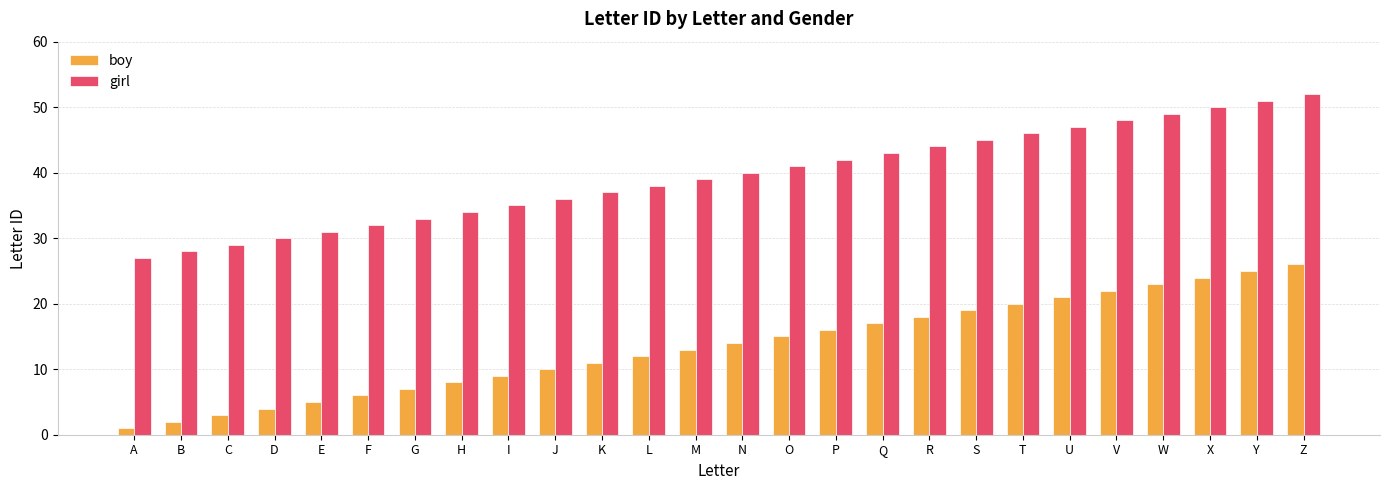

Reading right to left, what are all the values shown in this chart?

boy: 26	25	24	23	22	21	20	19	18	17	16	15	14	13	12	11	10	9	8	7	6	5	4	3	2	1
girl: 52	51	50	49	48	47	46	45	44	43	42	41	40	39	38	37	36	35	34	33	32	31	30	29	28	27